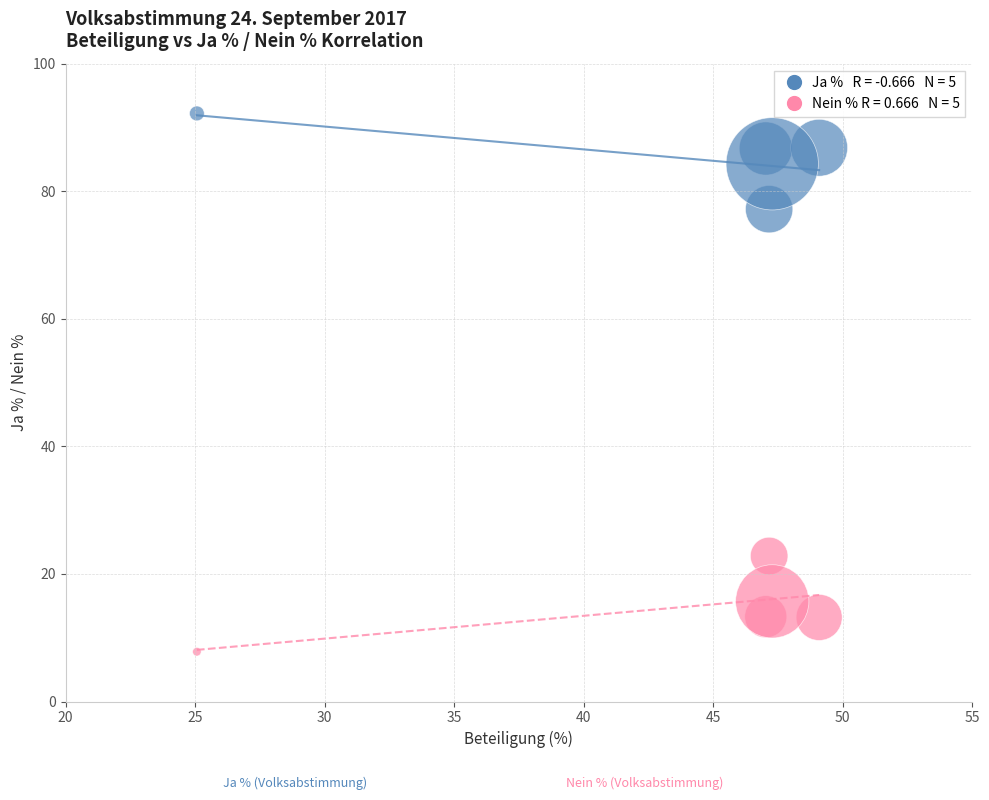

Across all data points, what is the range of X values (max minus min)?

24.0